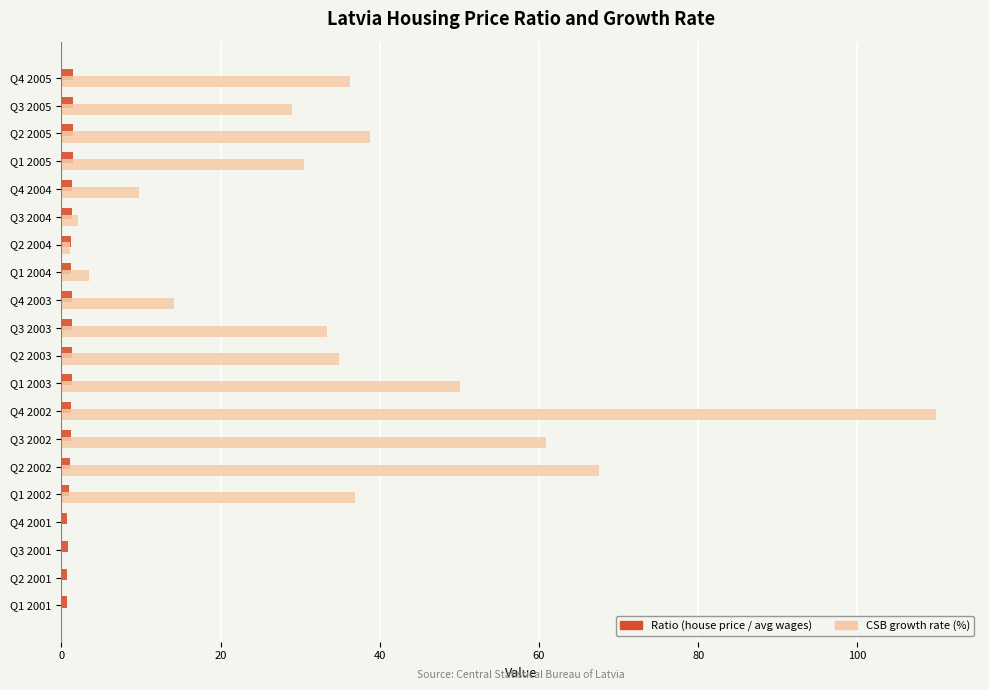

Where is CSB growth rate (%) nearest to the value 54?

Q1 2003